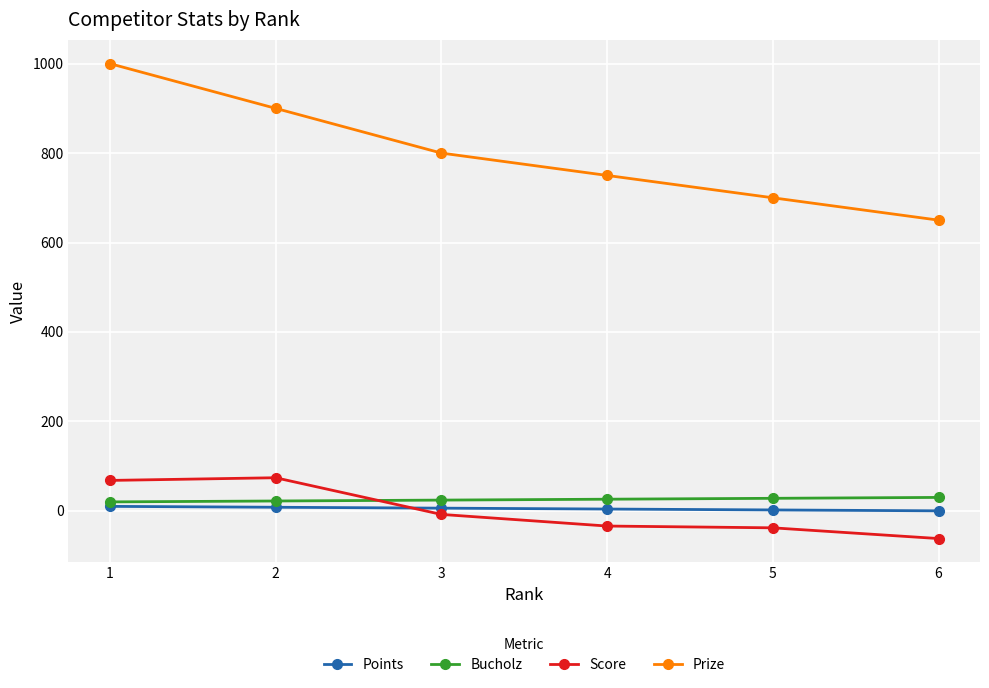

True or false: Prize and Score cross at least once.

False